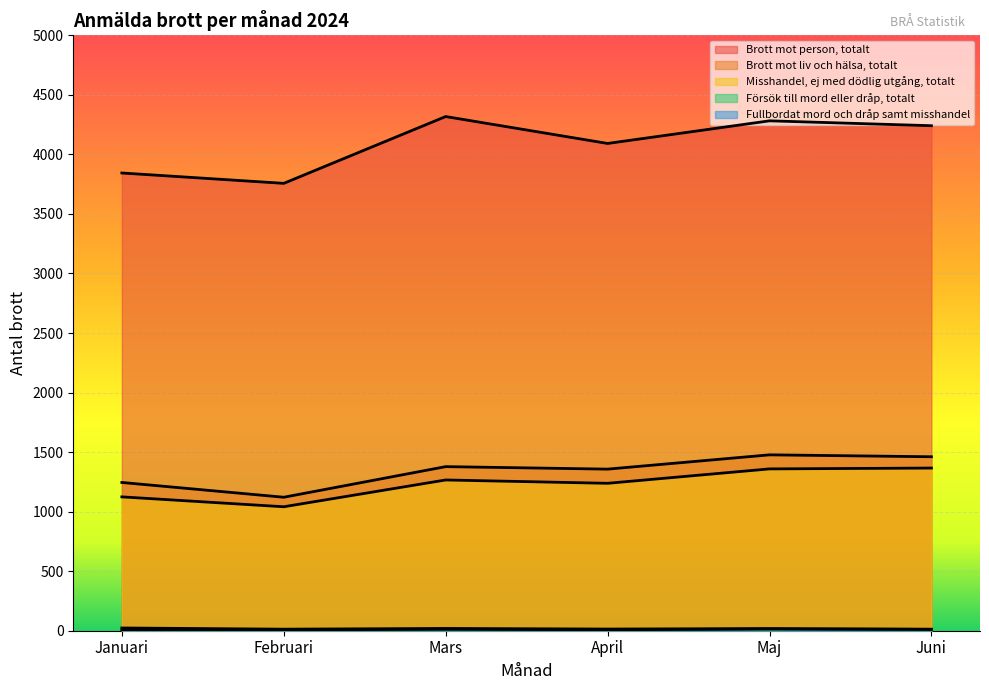

What is the label of the 3rd point from the left?

Mars